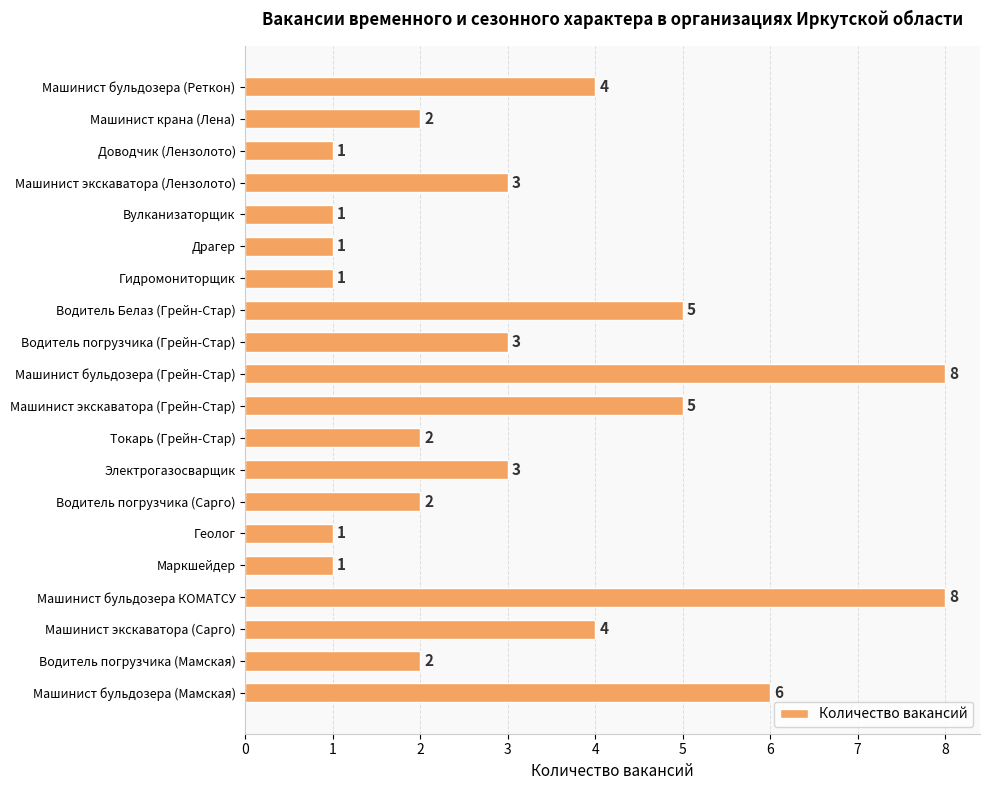

What is the difference between the maximum and minimum values?

7